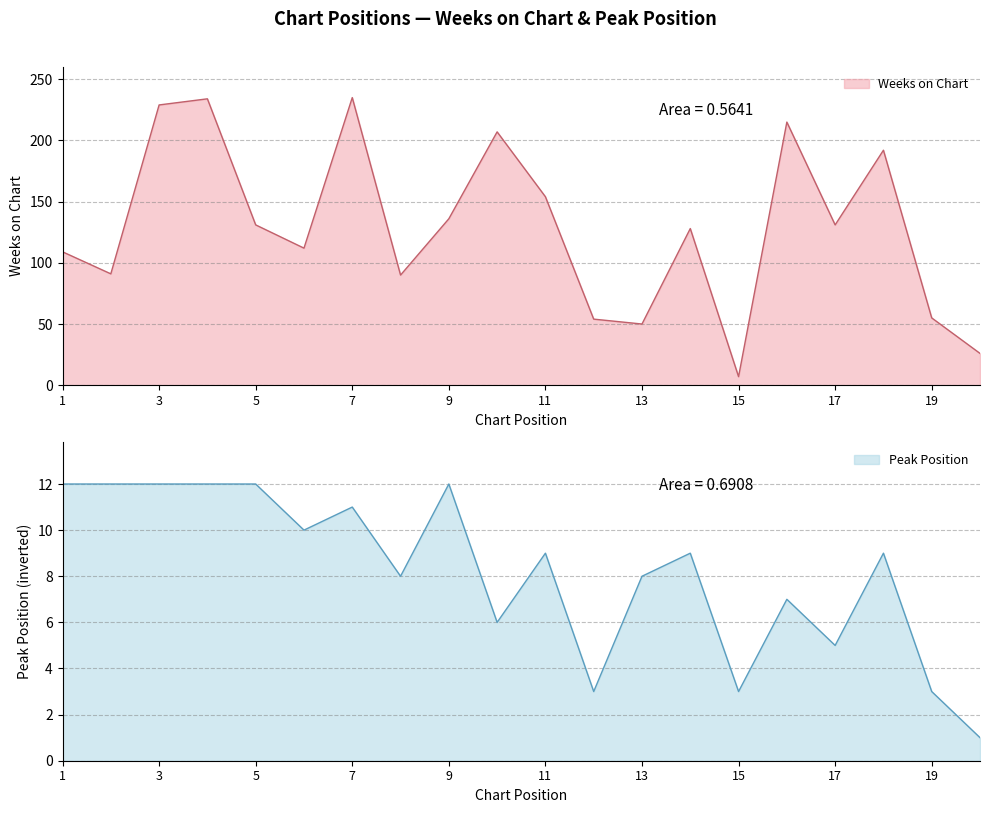

What is the approximate value of Peak Position at 19?

3